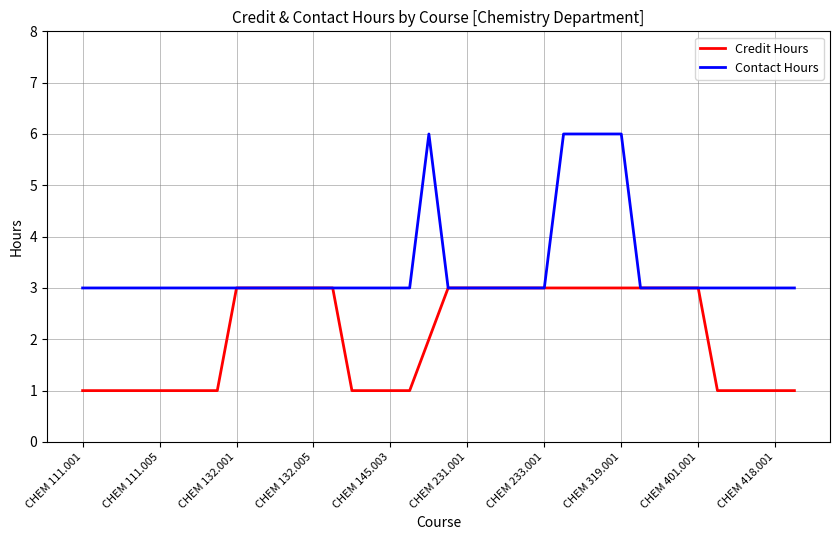

What is the lowest value of the Contact Hours series?

3